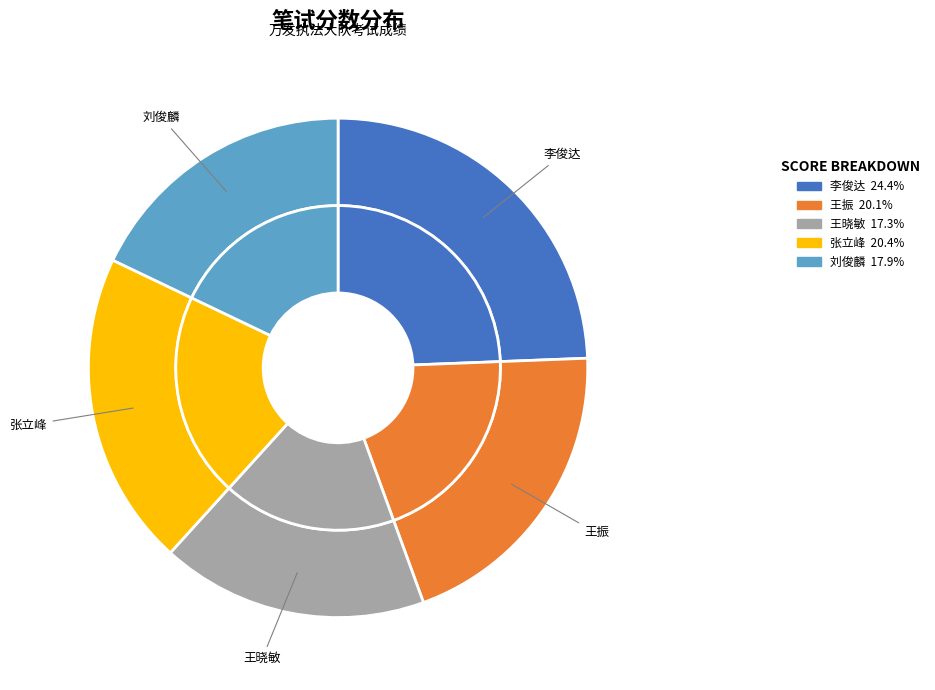

Rank the categories by value from lowest to highest.

王晓敏, 刘俊麟, 王振, 张立峰, 李俊达